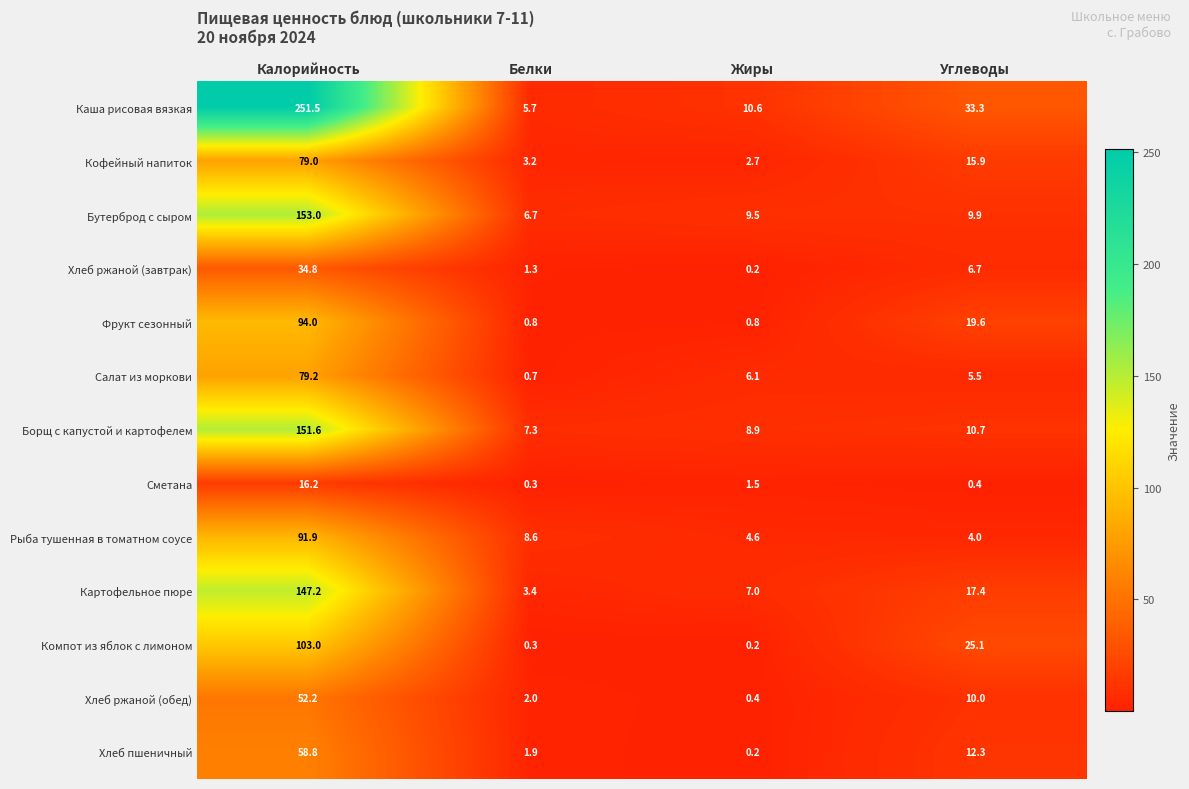

List the labels in order of Картофельное пюре value, smallest first.

Белки, Жиры, Углеводы, Калорийность